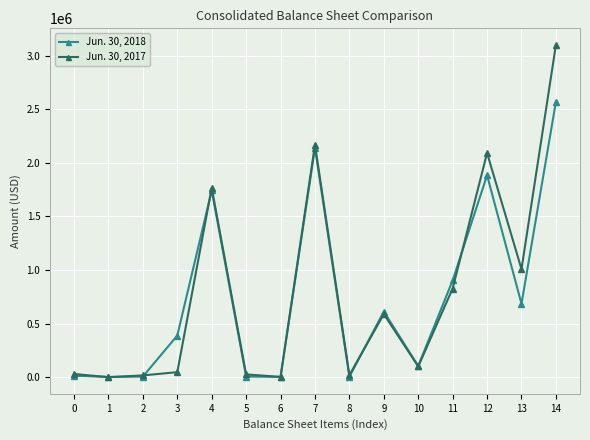

In Jun. 30, 2017, how many points are lower than both neighbors (excluding endpoints)?

5